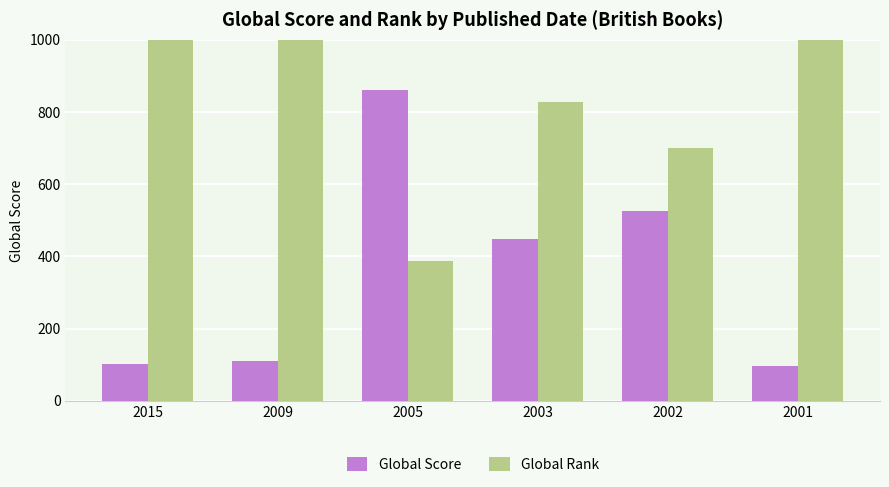

Where does the Global Score series first go above 447?

2005